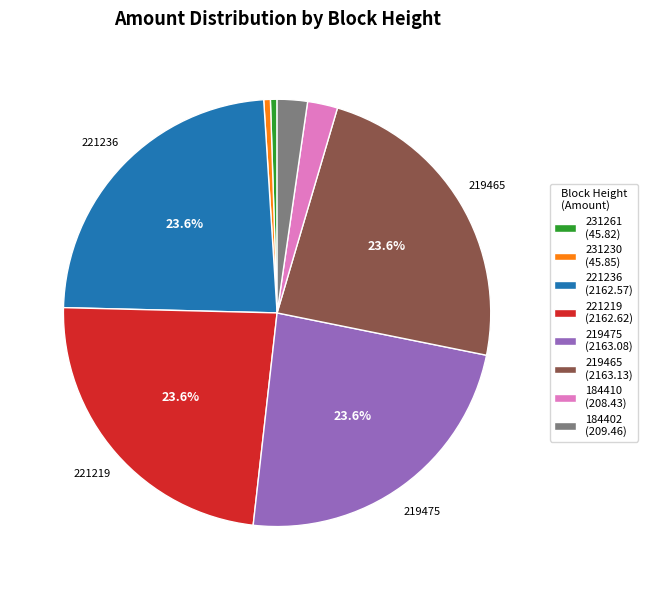

Is there a majority slice in this chart?

No